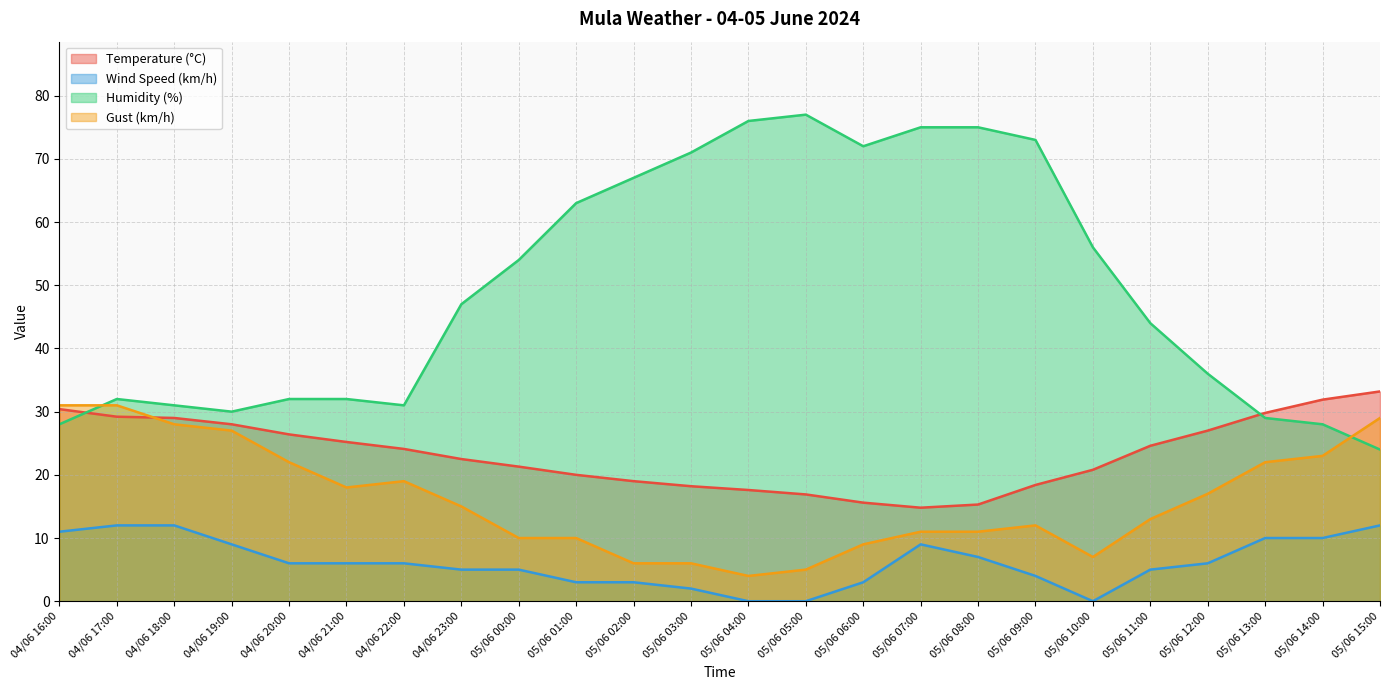

How many data points does each series have?

24